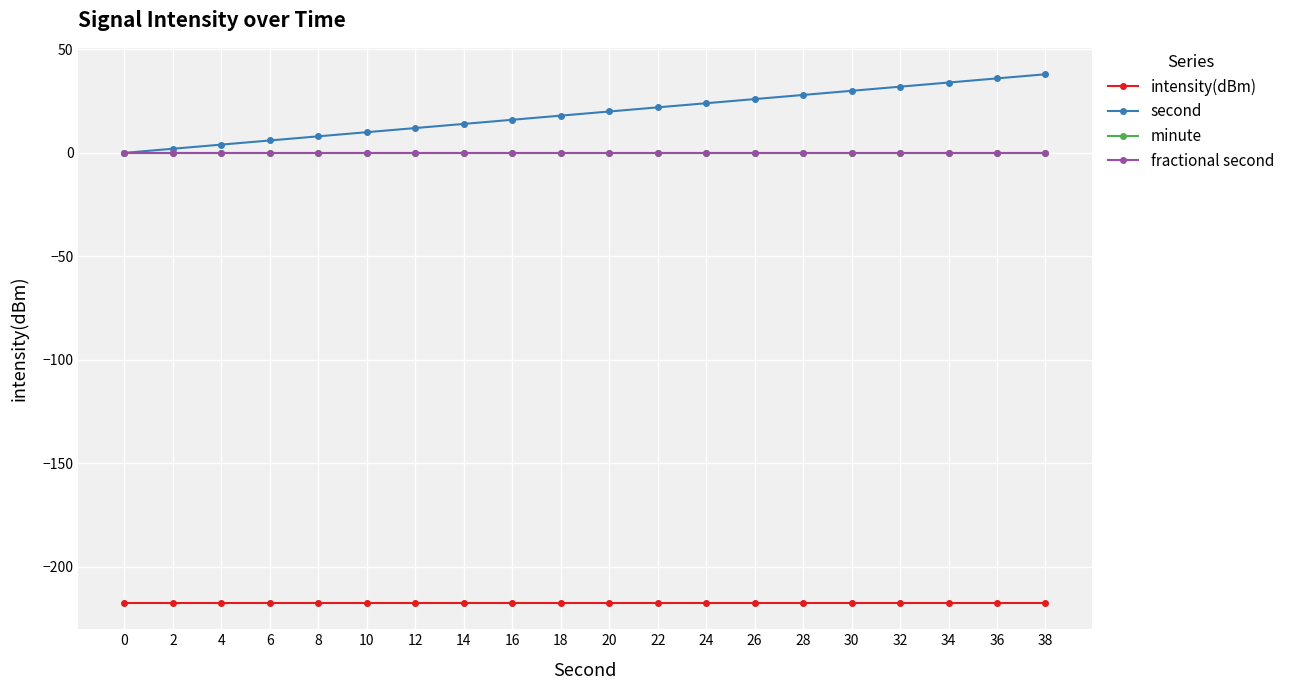

True or false: minute and intensity(dBm) intersect in this chart.

False